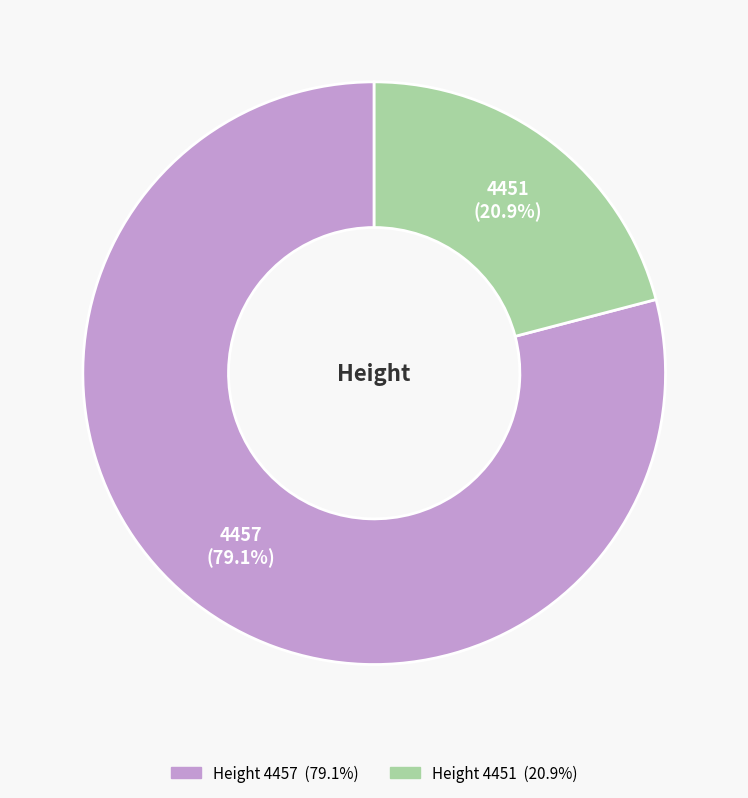

Approximately how many times larger is the value at 4457 compared to 4451?

3.8